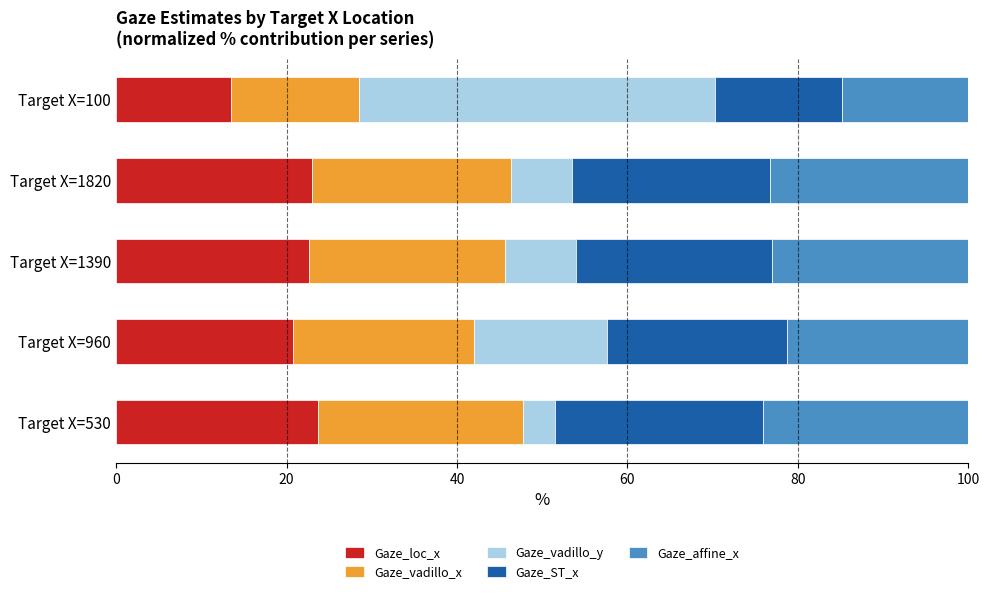

How many values in the Gaze_loc_x series are below 22?

2